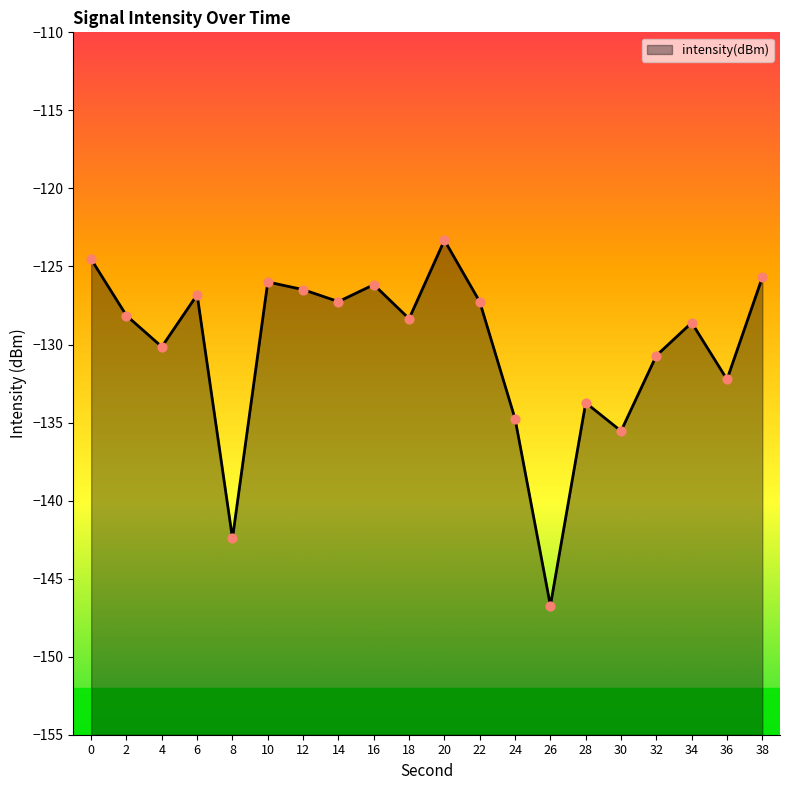

Between 12 and 18, which is larger?

12